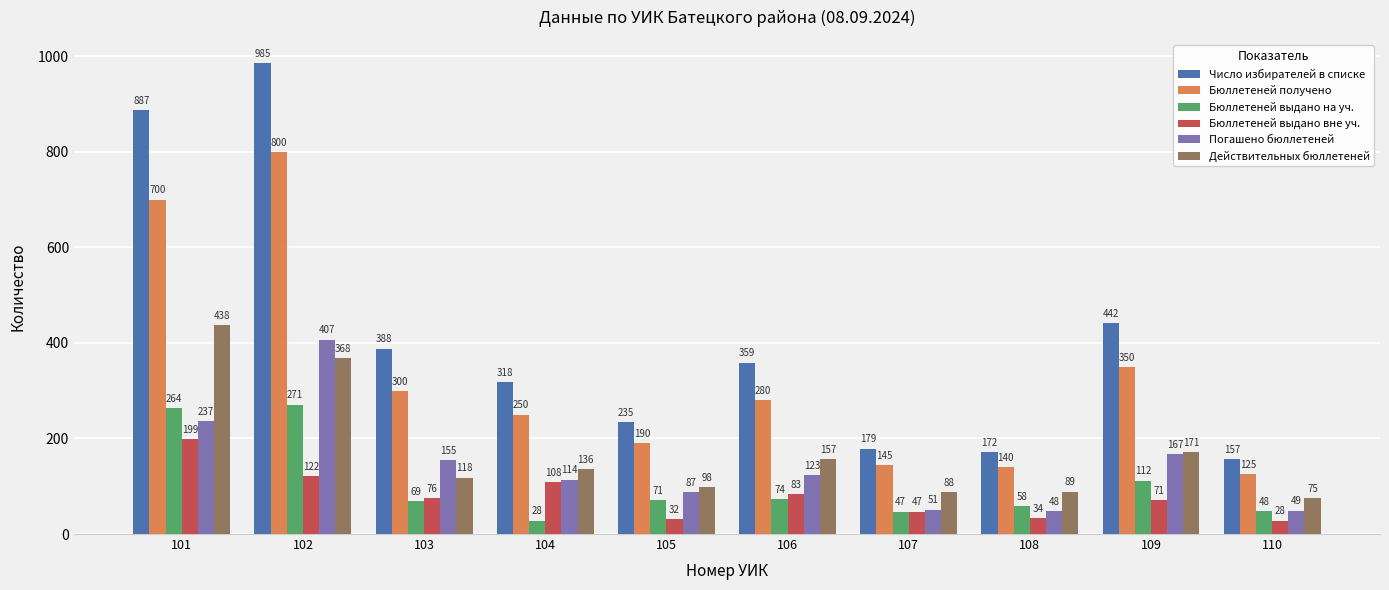

Which series has the widest spread of values?

Число избирателей в списке